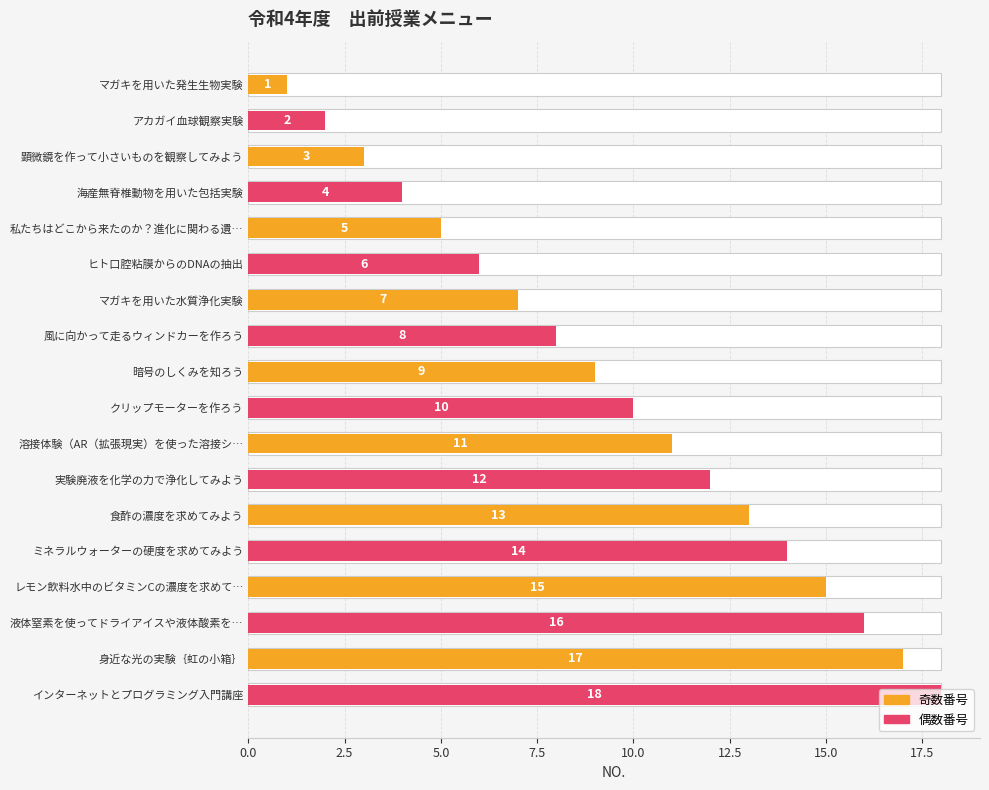

What is the value of the 16th bar from the left?

16